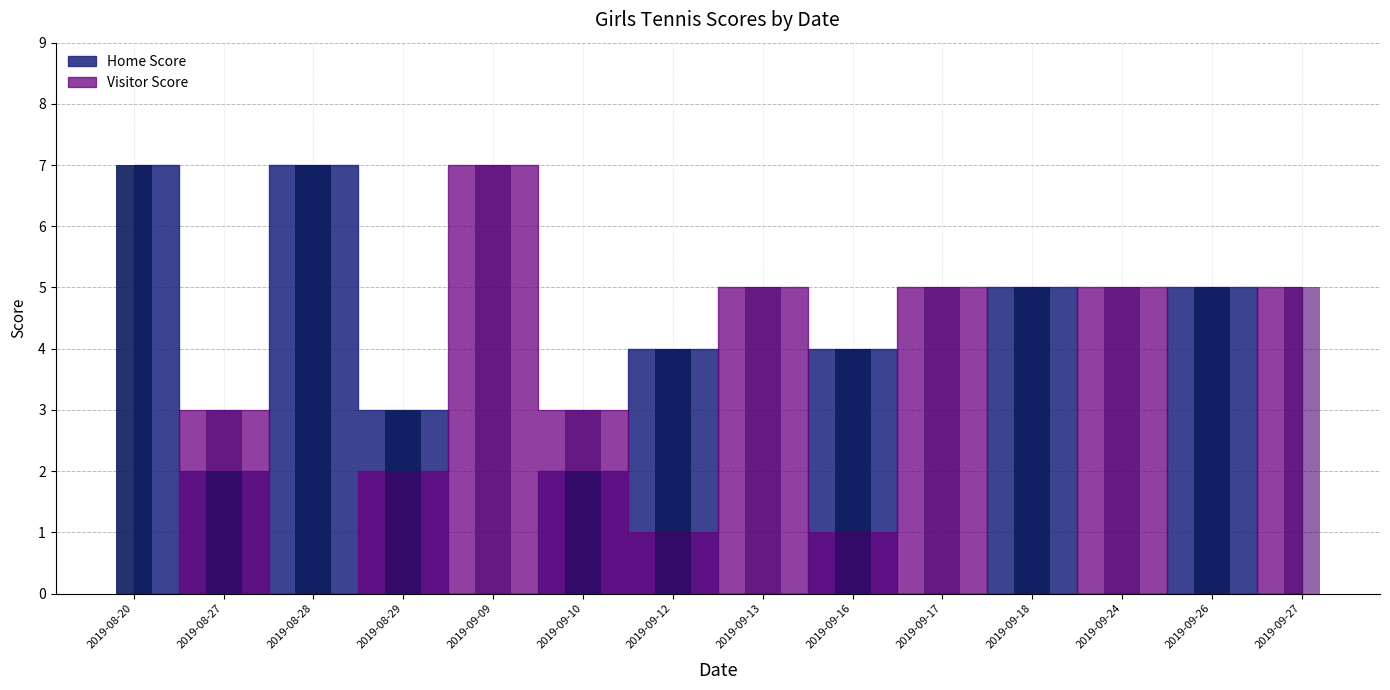

True or false: Visitor Score has a value of 1 at 2019-09-12.

False